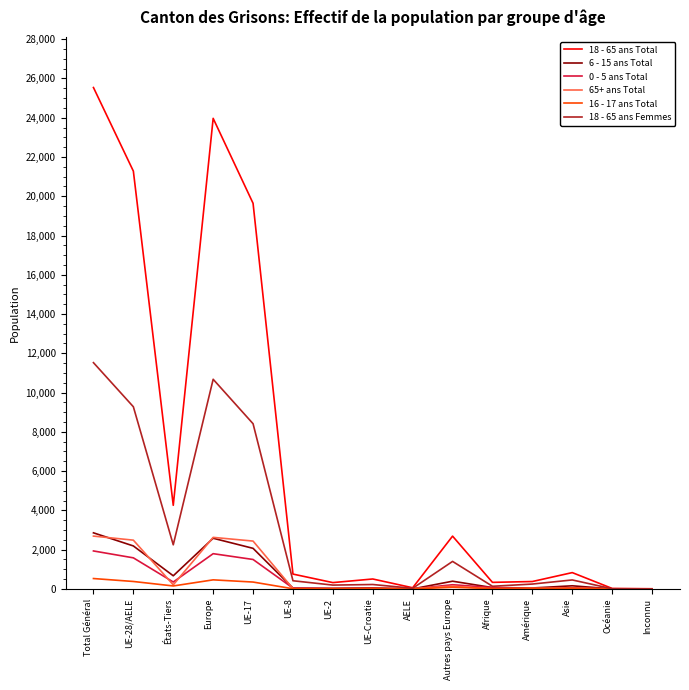

Which series has the widest spread of values?

18 - 65 ans Total